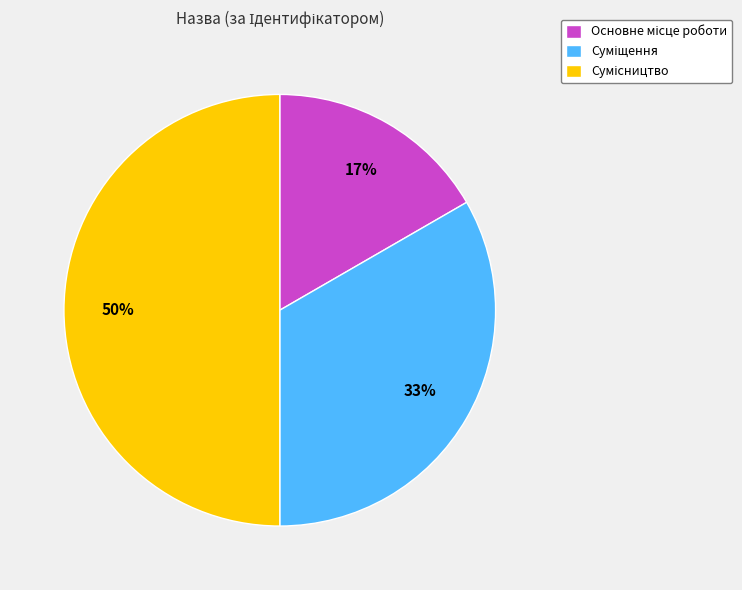

To the nearest percent, what is the difference between the largest and smallest slice percentages?

33%